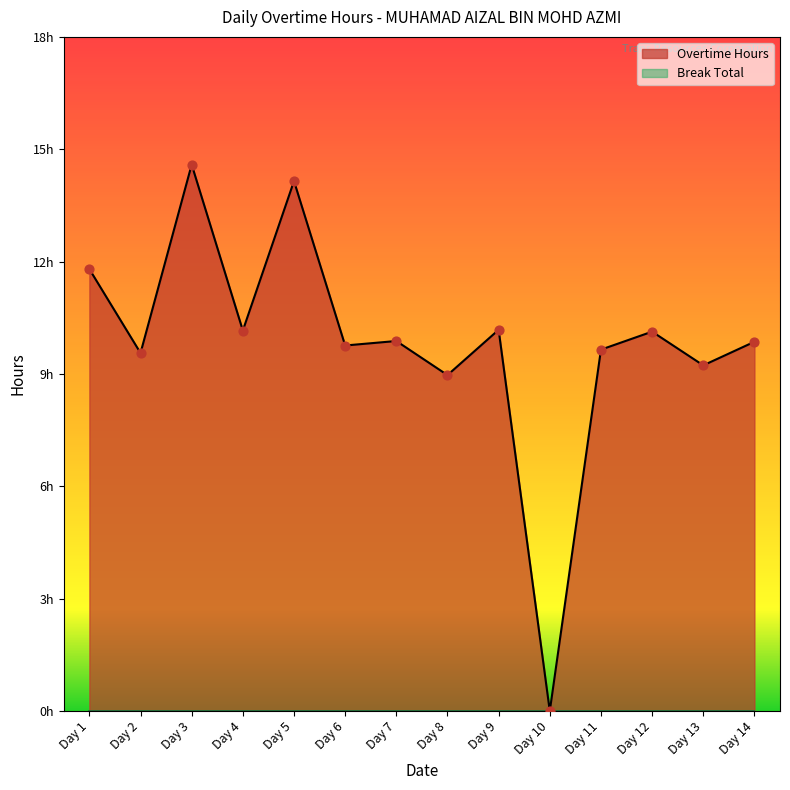

Which has a higher value, Day 3 or Day 7?

Day 3